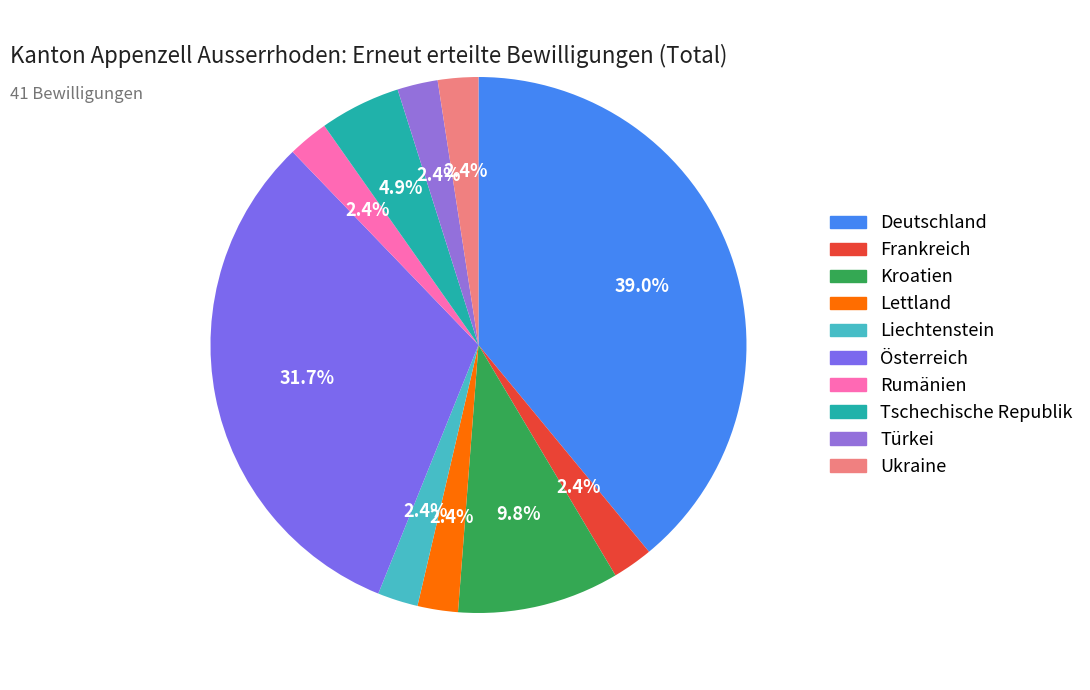

How many segments does this pie chart have?

10